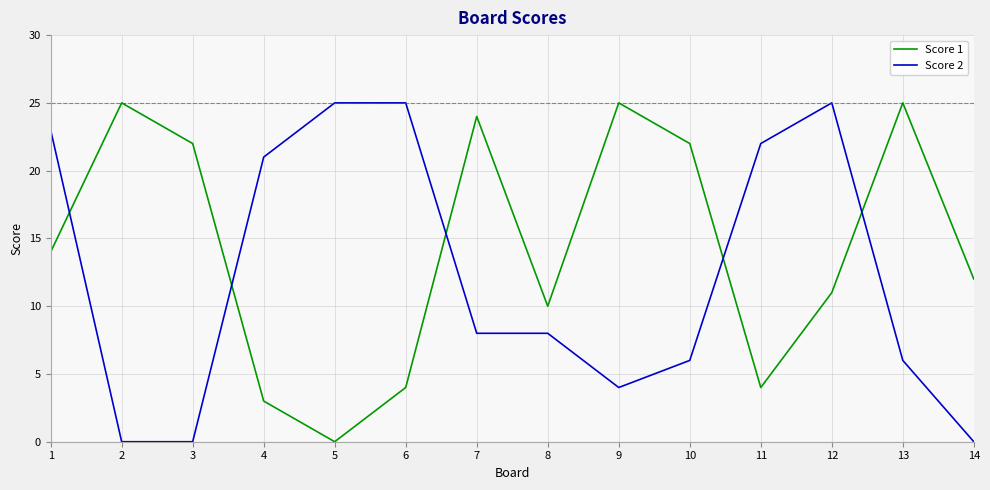

List the series in order of their overall mean, lowest first.

Score 2, Score 1